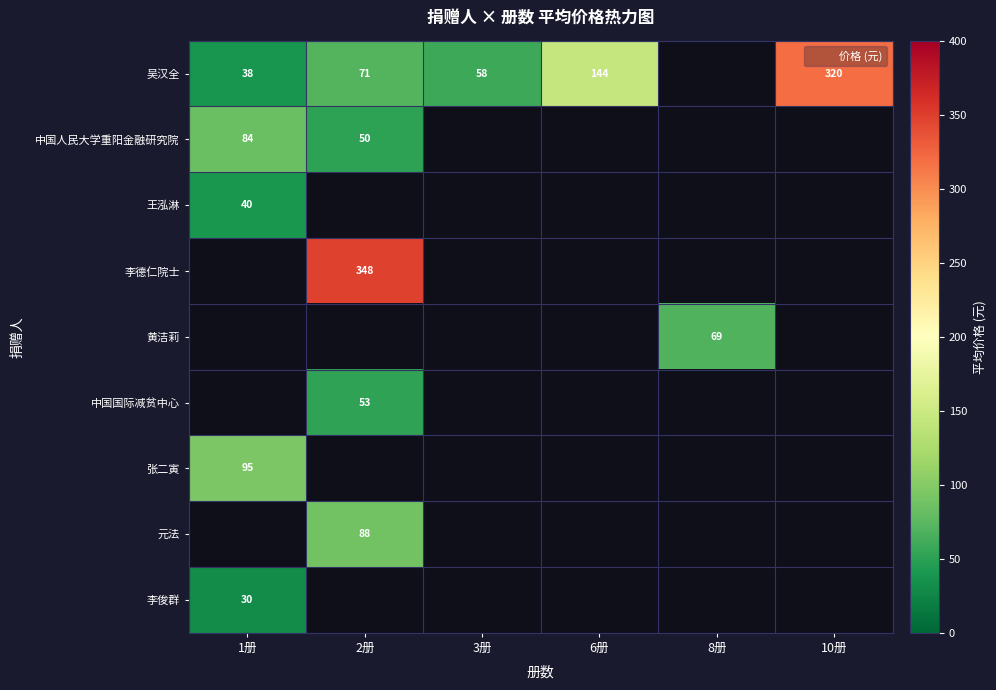

Which has a higher value, 6册 or 10册?

10册